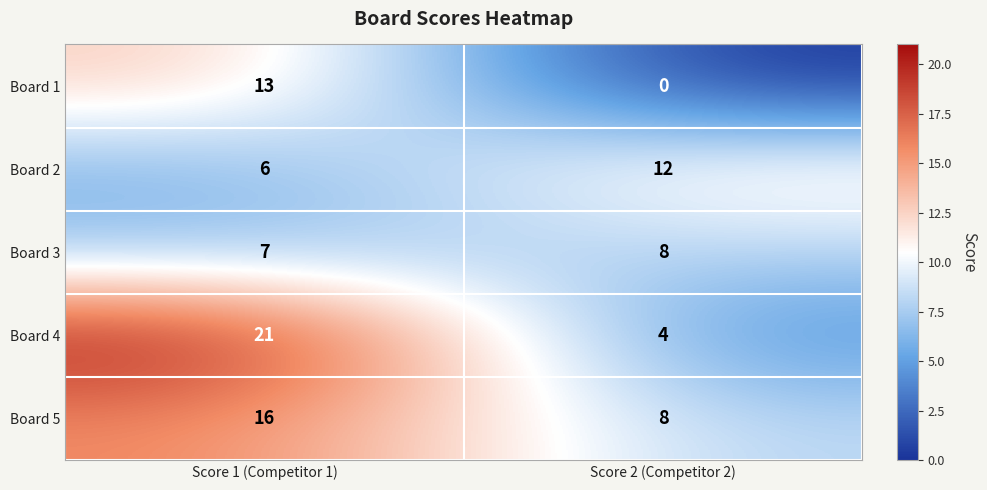

List the series in order of their peak value, highest first.

Board 4, Board 5, Board 1, Board 2, Board 3